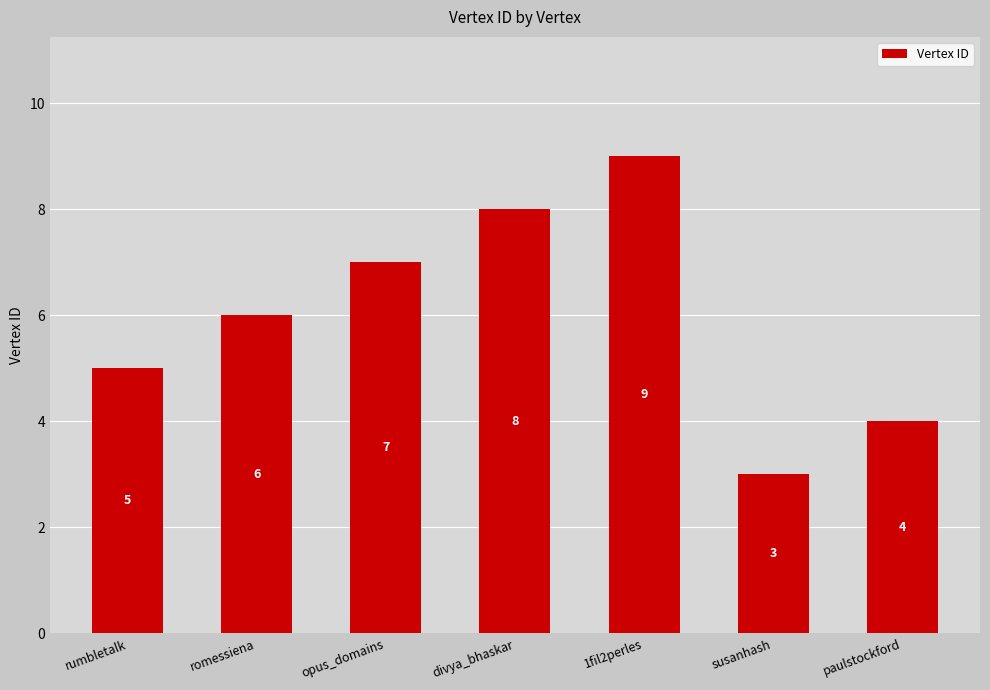

Reading left to right, transcribe all the data shown in this chart.

5	6	7	8	9	3	4